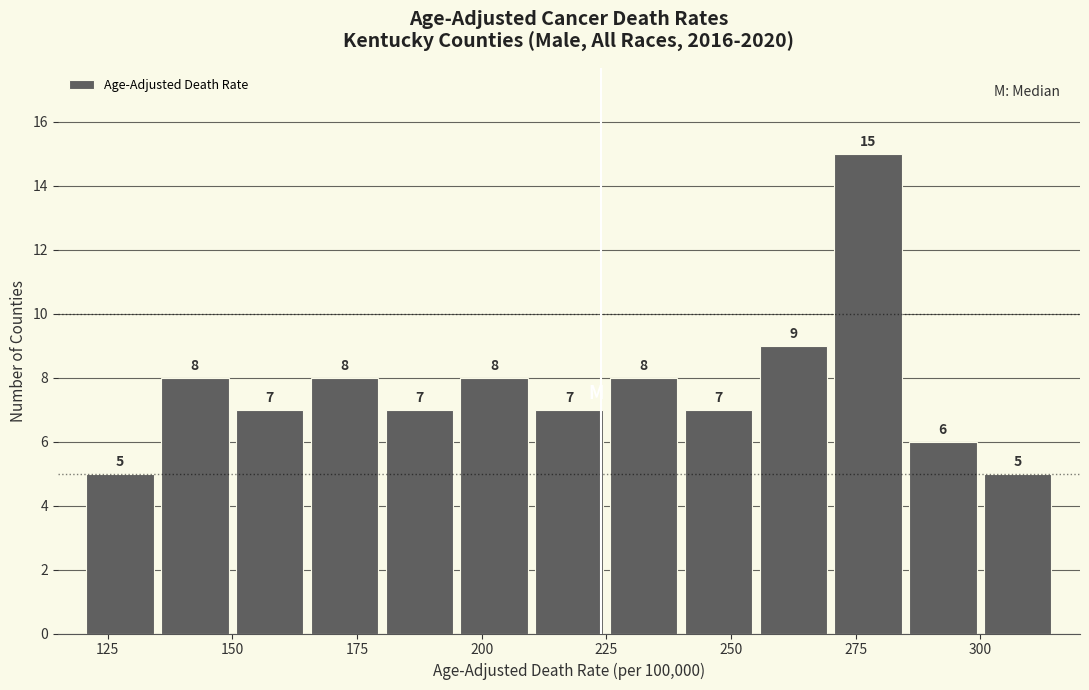

Around what value on the x-axis is the tallest bar? Give the approximate position of its centre, as read against the axis.

280